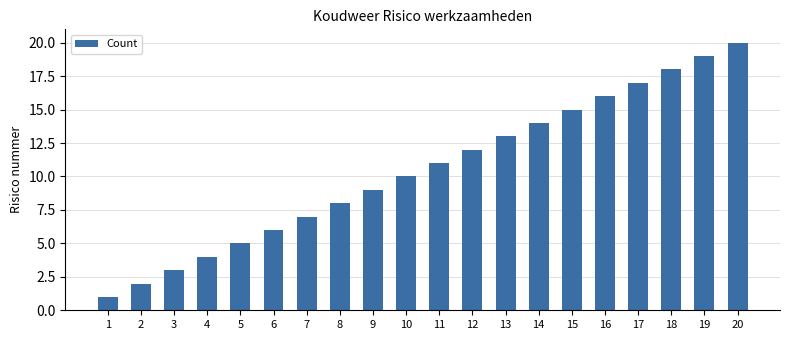

Reading left to right, list all the values displayed in this chart.

1	2	3	4	5	6	7	8	9	10	11	12	13	14	15	16	17	18	19	20